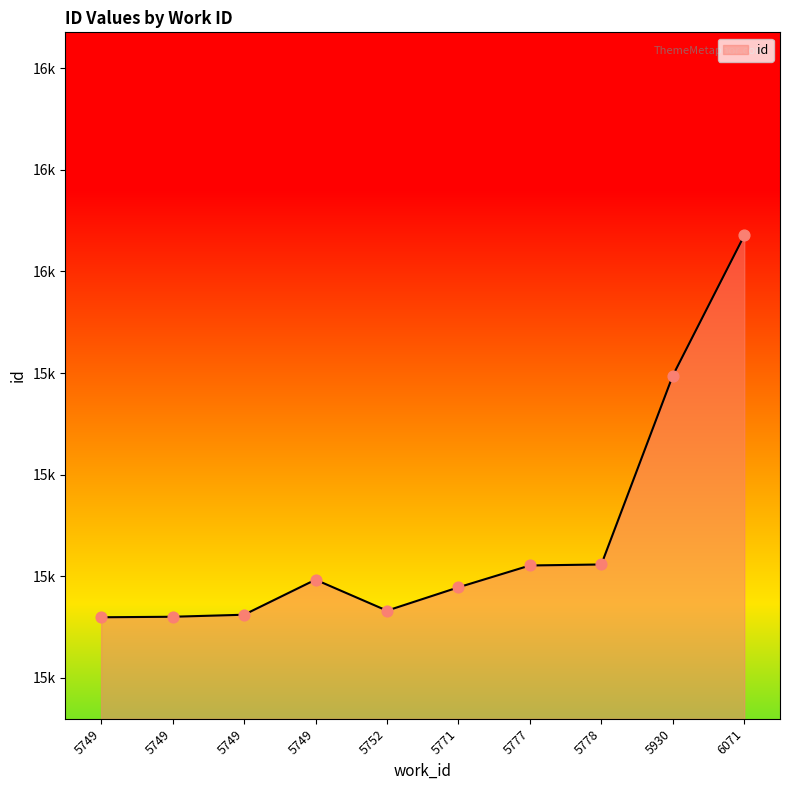

Approximately how many times larger is the value at 5777 compared to 5752?

1.0